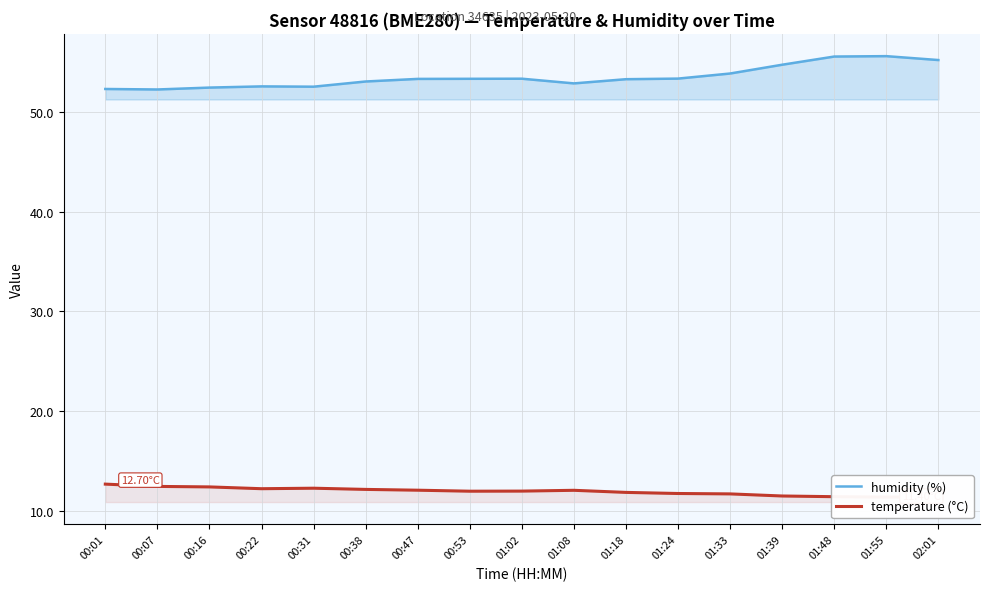

At which category does the chart reach its minimum across all series?

01:55